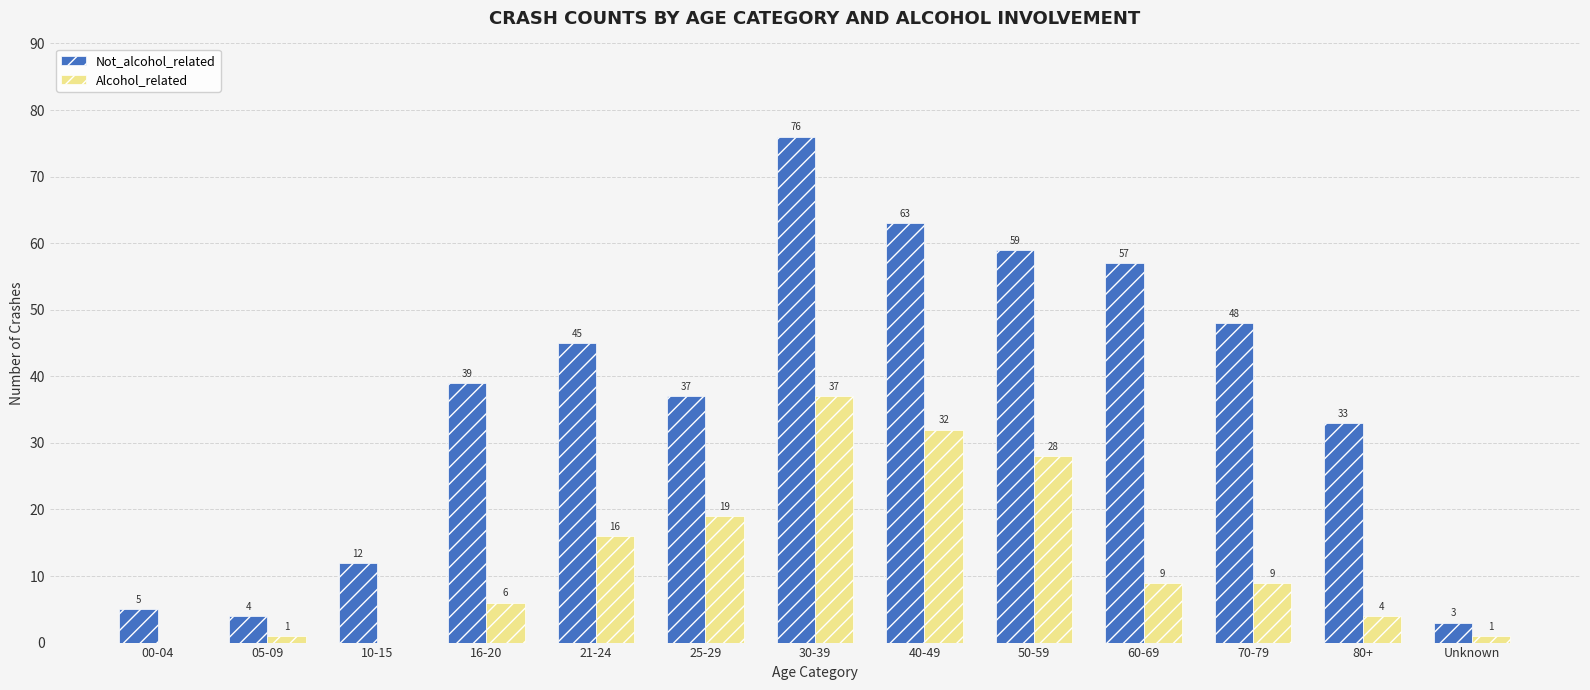

Which series changed the most between 60-69 and Unknown?

Not_alcohol_related